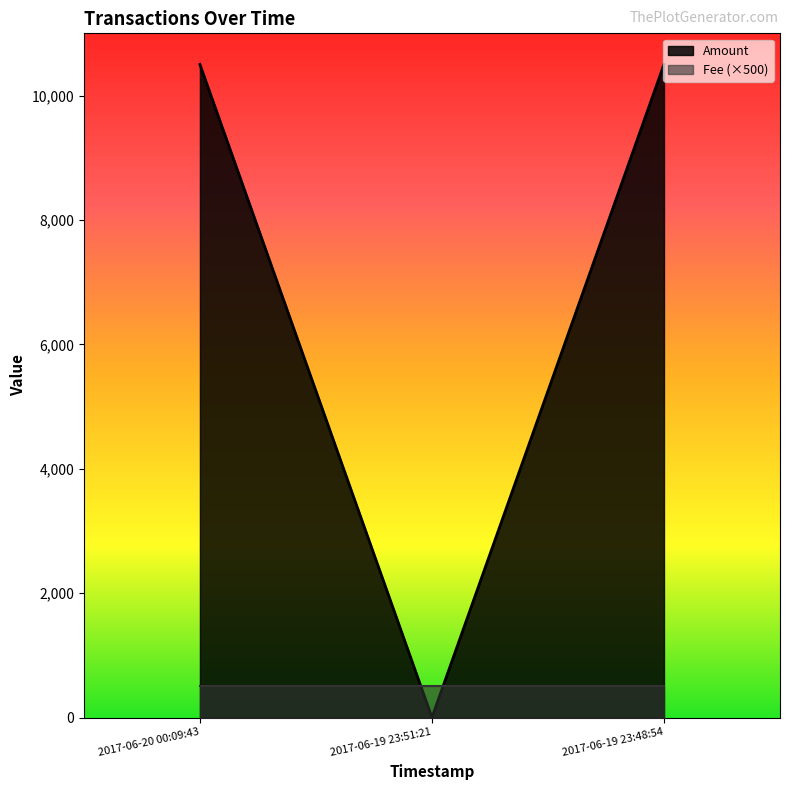

What is the maximum value shown in the chart?

10500